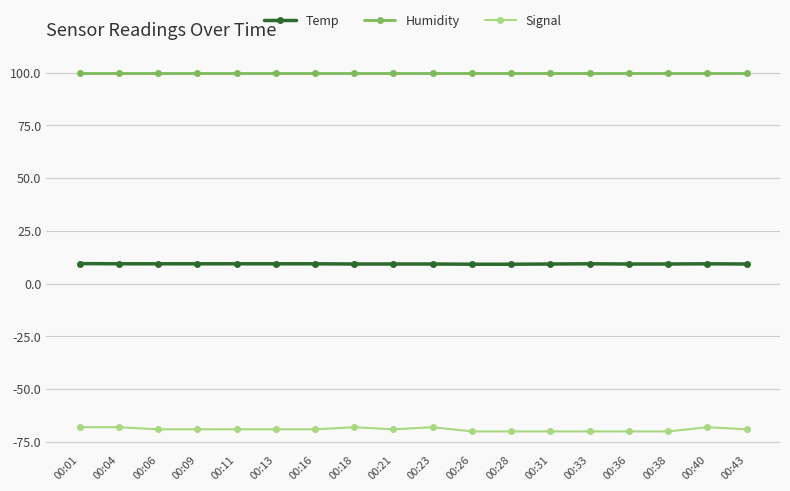

What is the value of the Humidity point at the 13th from the left?

99.9